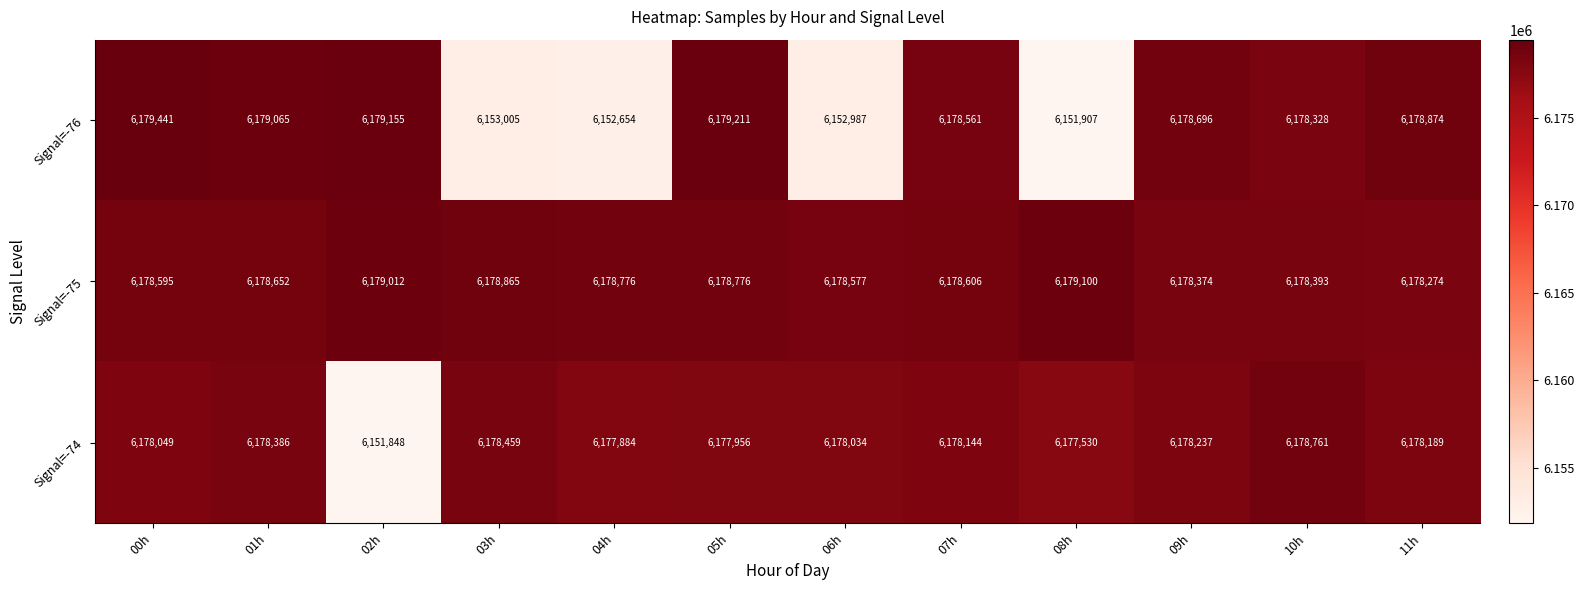

Which series has the largest total across all categories?

Signal=-75